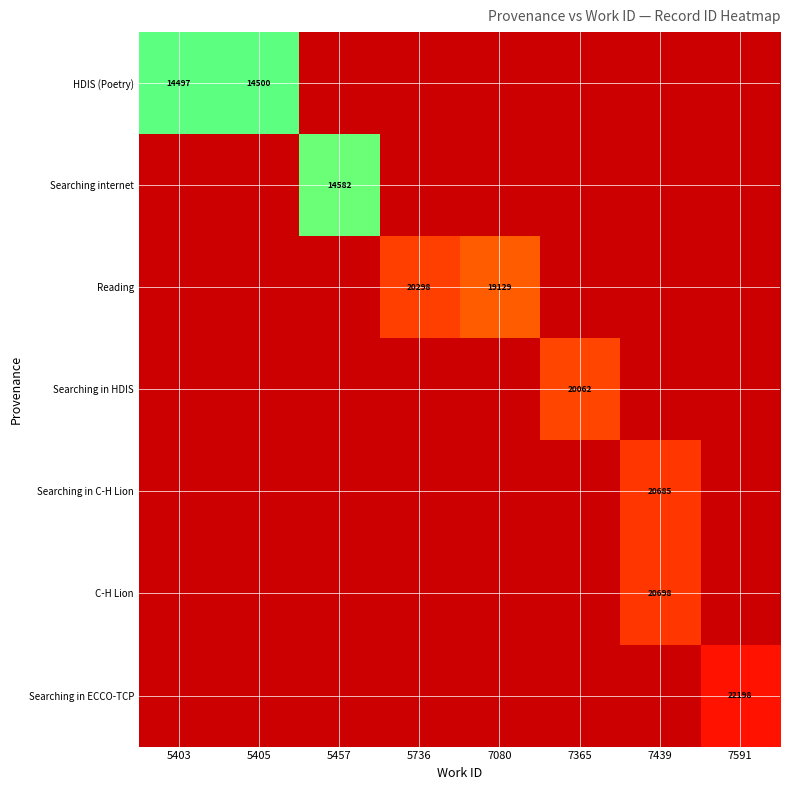

At how many categories does at least one series exceed 4522?

8